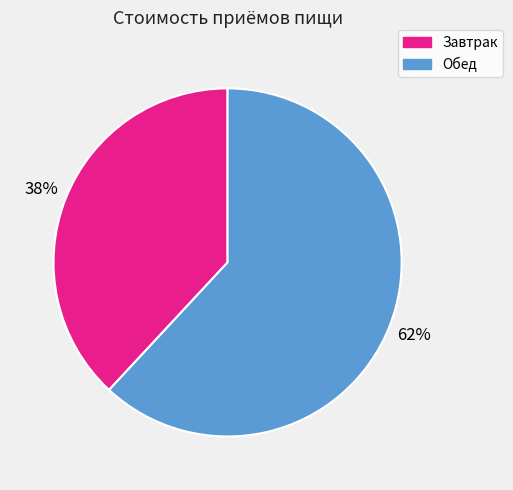

To the nearest percent, what is the average slice percentage?

50%